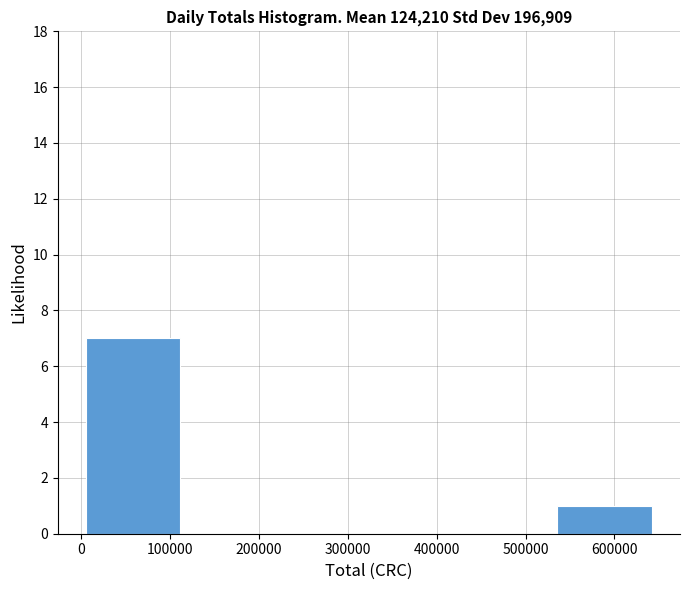

Reading left to right, transcribe this chart: for each bar, give the range it covers on the x-axis and its height. Neither the bar edges nor the heights are printed on the chart, so give them approximately, as read against the axes.

10000 to 110000: 7
110000 to 220000: 0
220000 to 320000: 0
320000 to 430000: 0
430000 to 540000: 0
540000 to 640000: 1